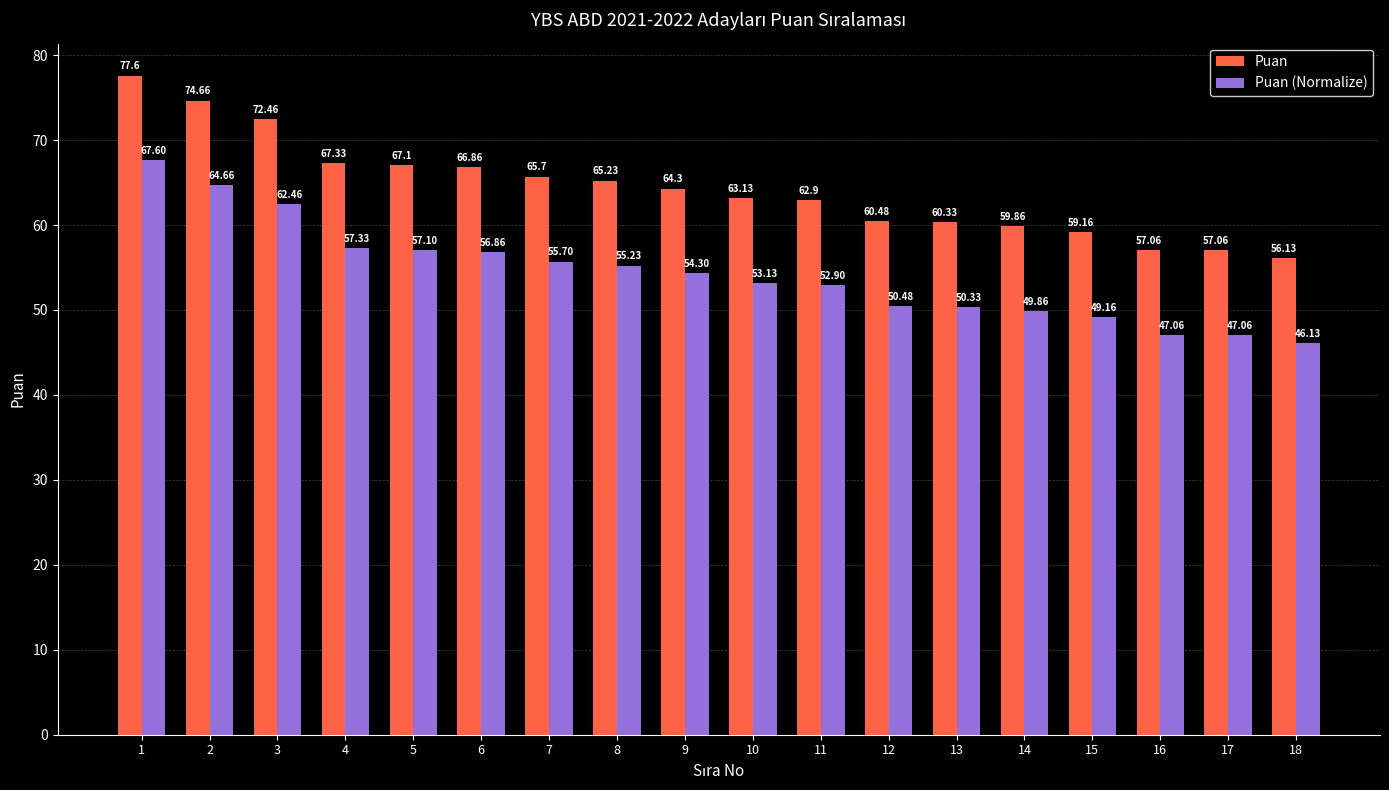

Rank the series by their maximum value, from highest to lowest.

Puan, Puan (Normalize)